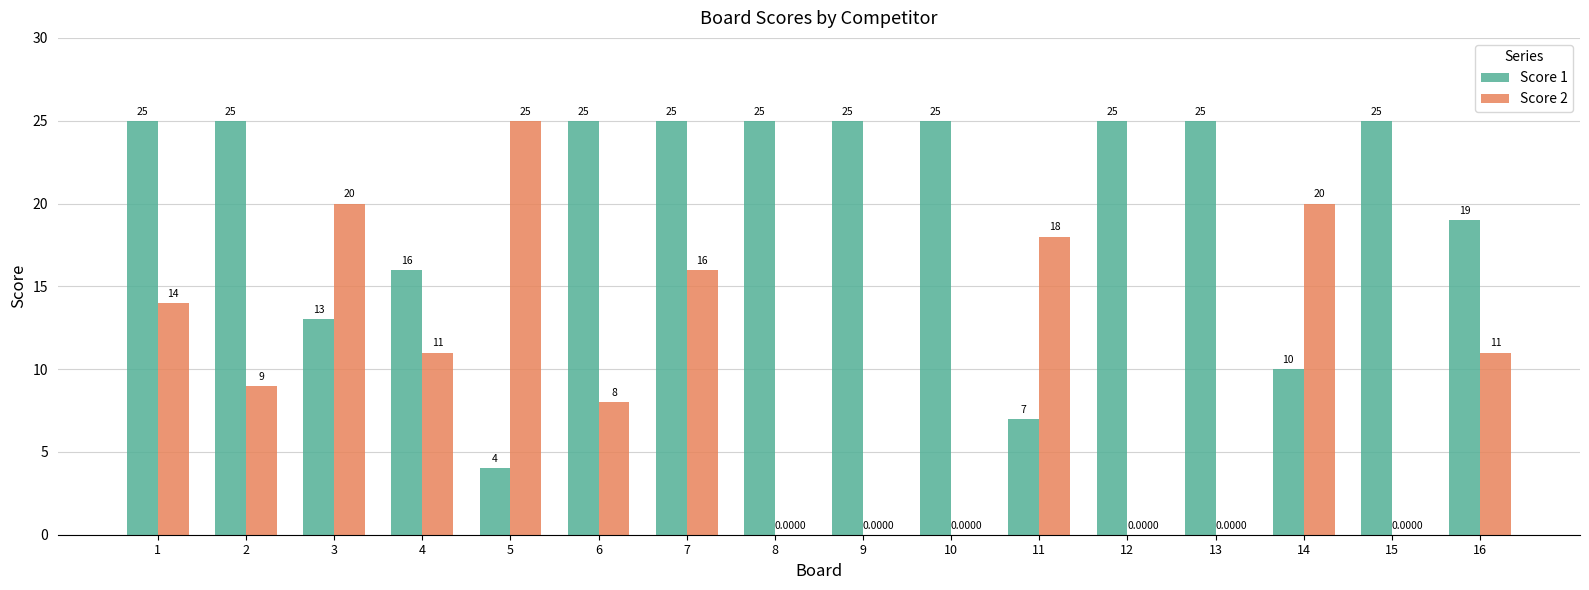

How many values in Score 2 are above zero?

10